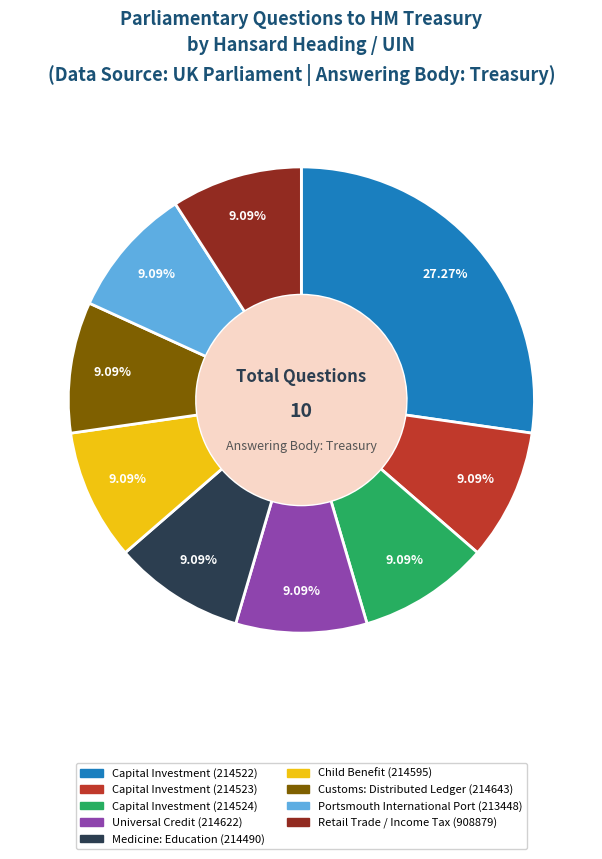

Count the number of slices in the pie.

9